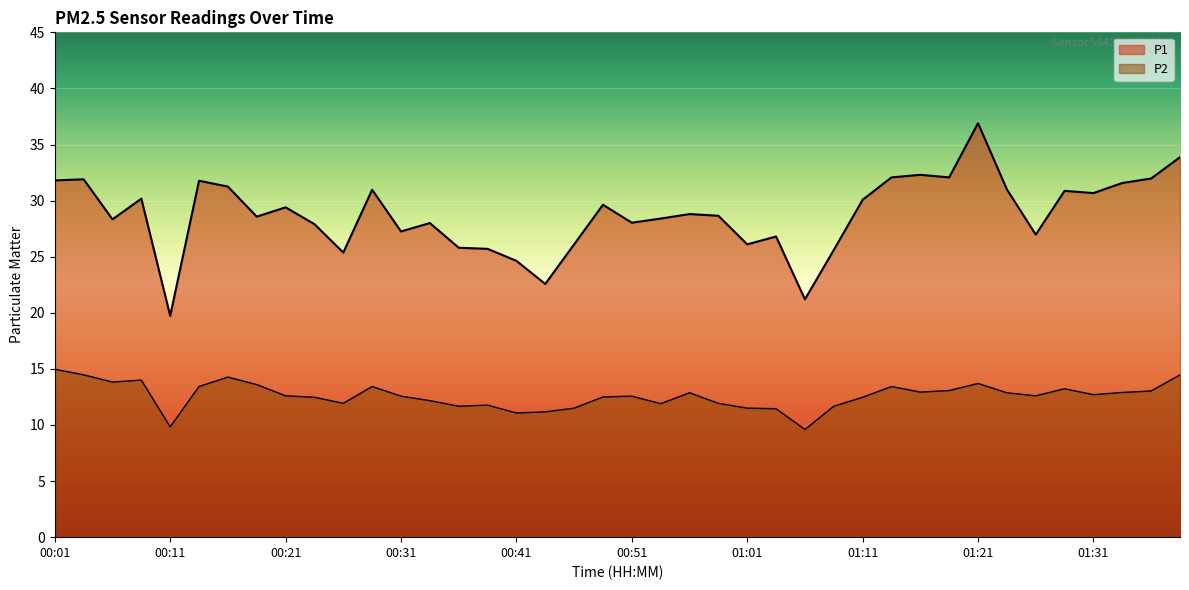

At which category is the sum across all series the highest?

01:21